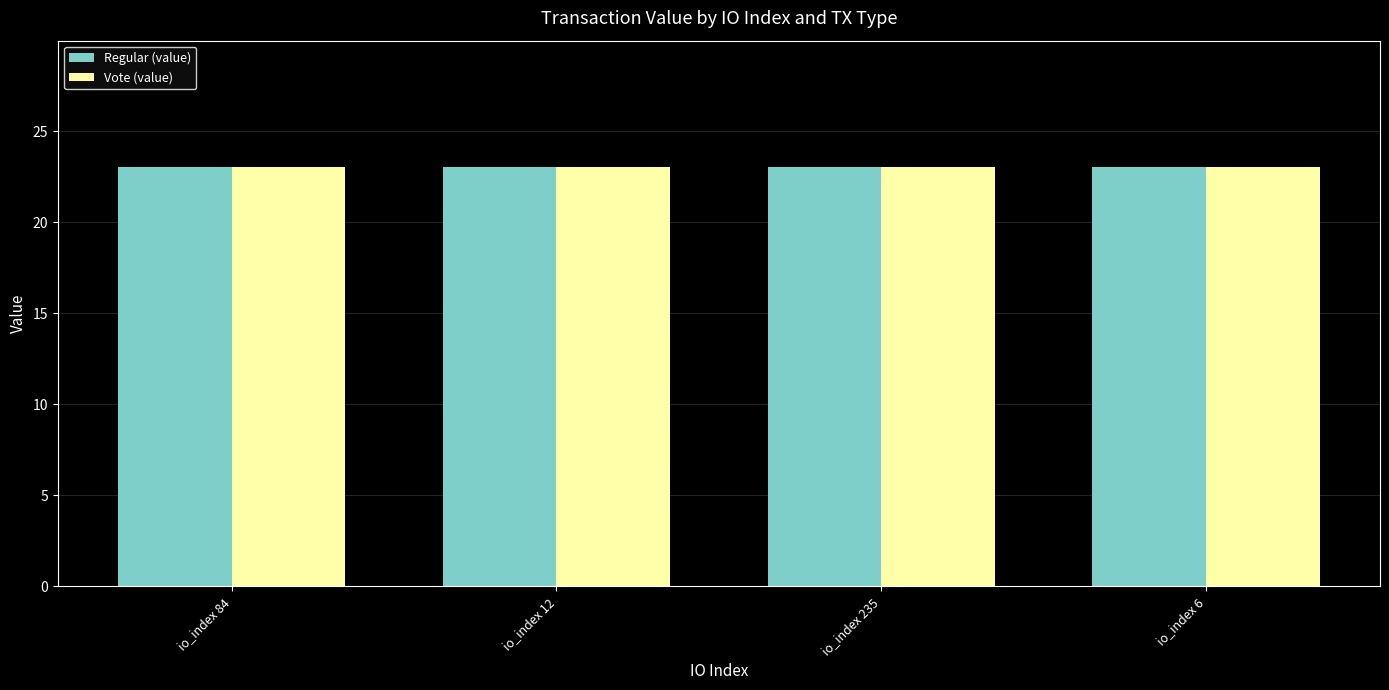

What is the greatest value displayed?

23.1